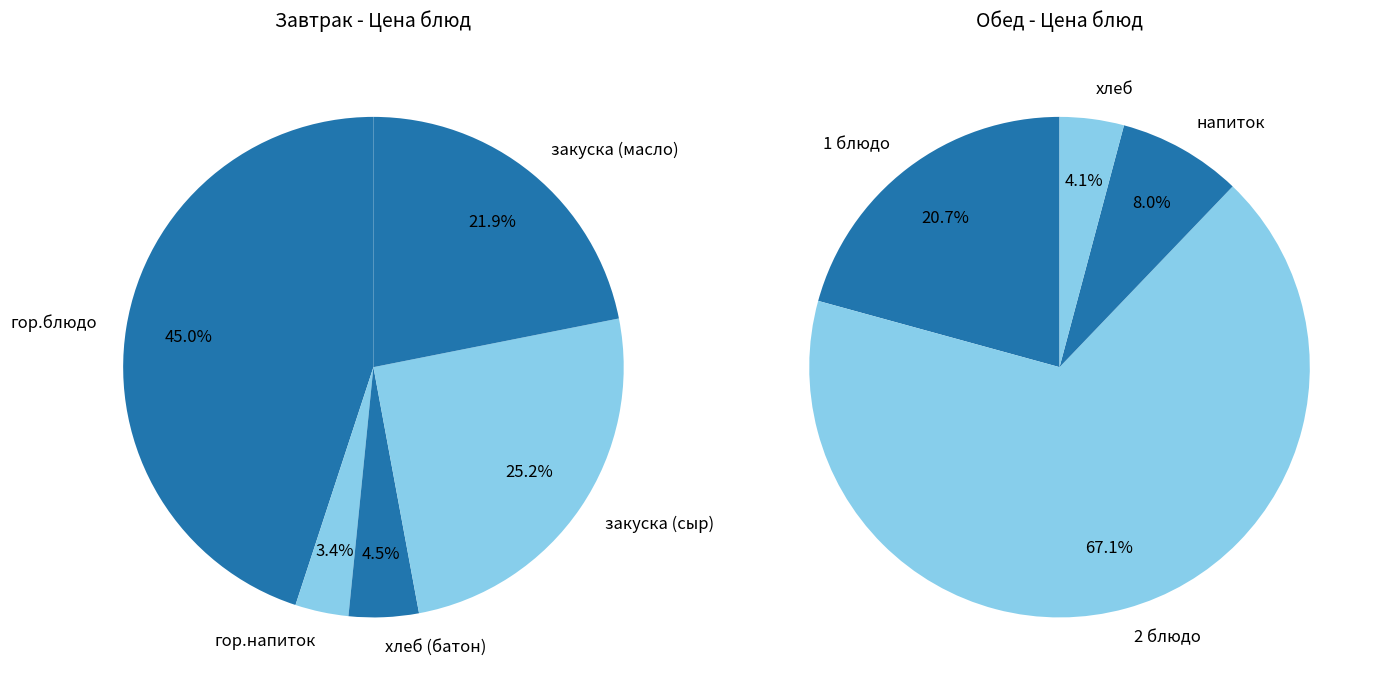

To the nearest percent, what percentage of the pie is гор.блюдо?

45%